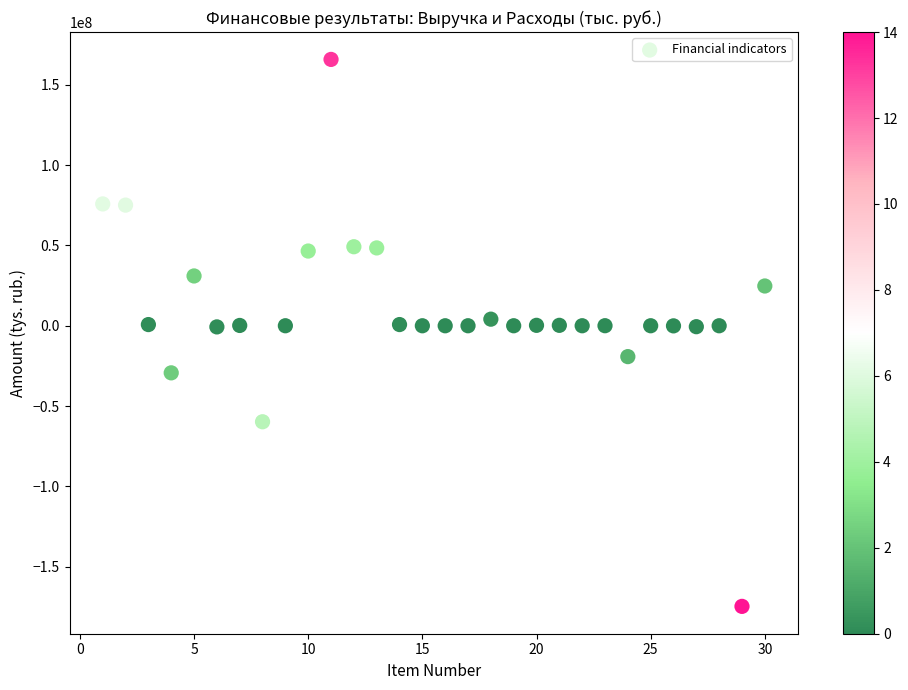

What is the range of Y values (max minus min)?

340676324.2